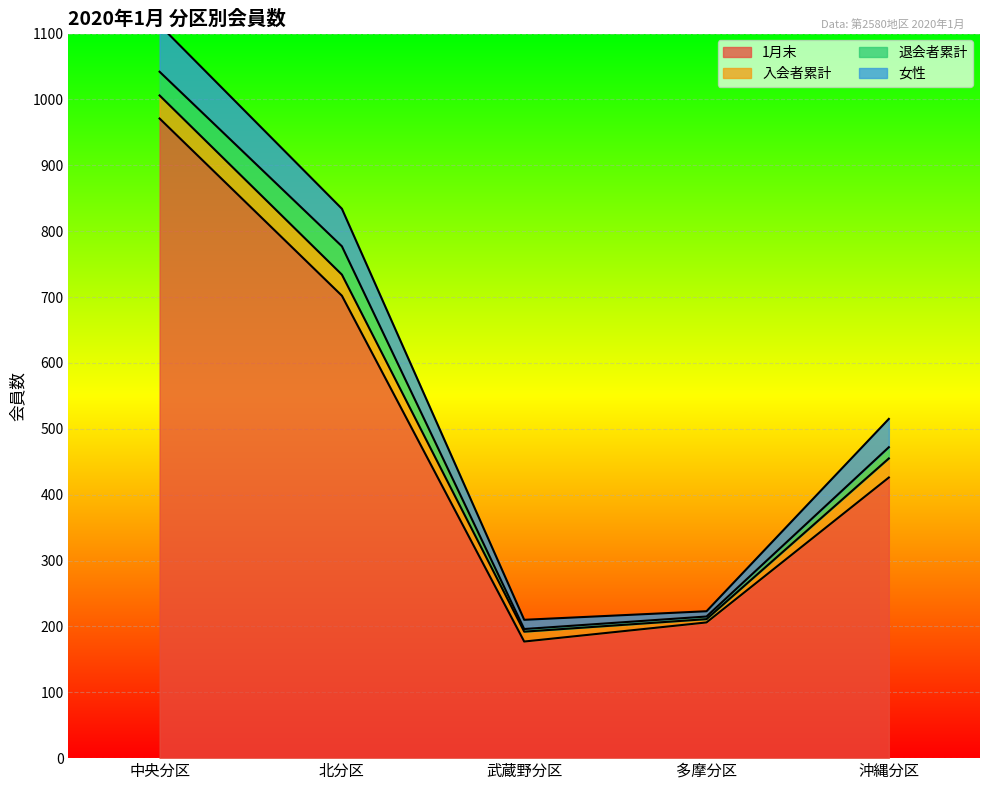

Rank the categories by 入会者累計 value from lowest to highest.

多摩分区, 武蔵野分区, 沖縄分区, 北分区, 中央分区